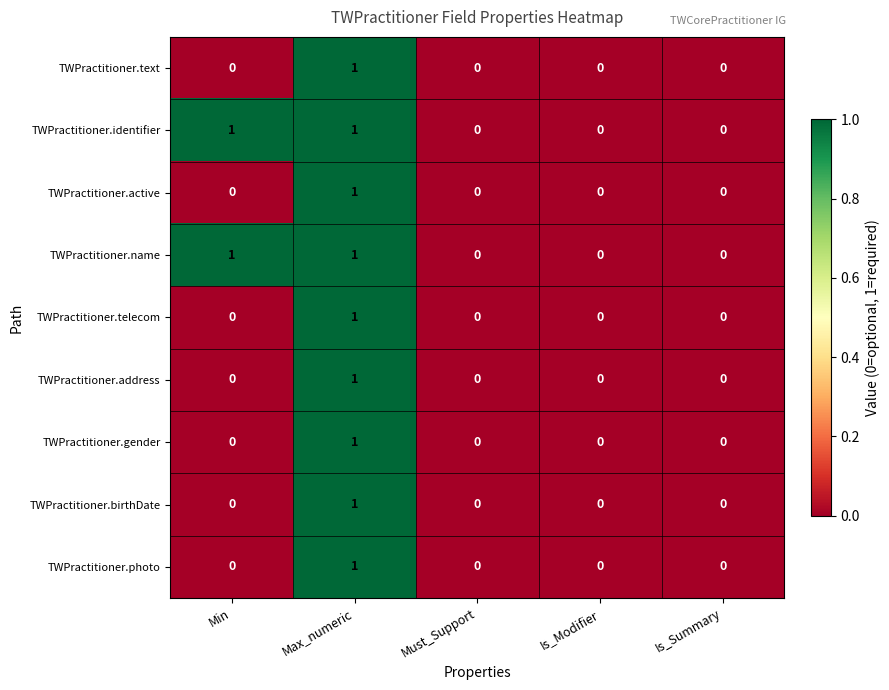

The value of TWPractitioner.telecom at Is_Summary is 0. True or false?

True